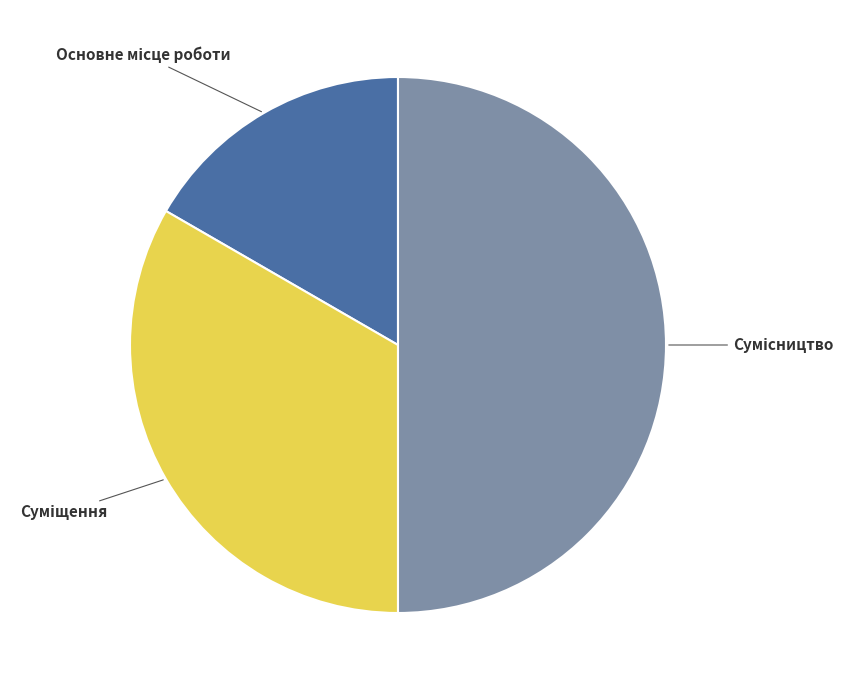

How many segments does this pie chart have?

3